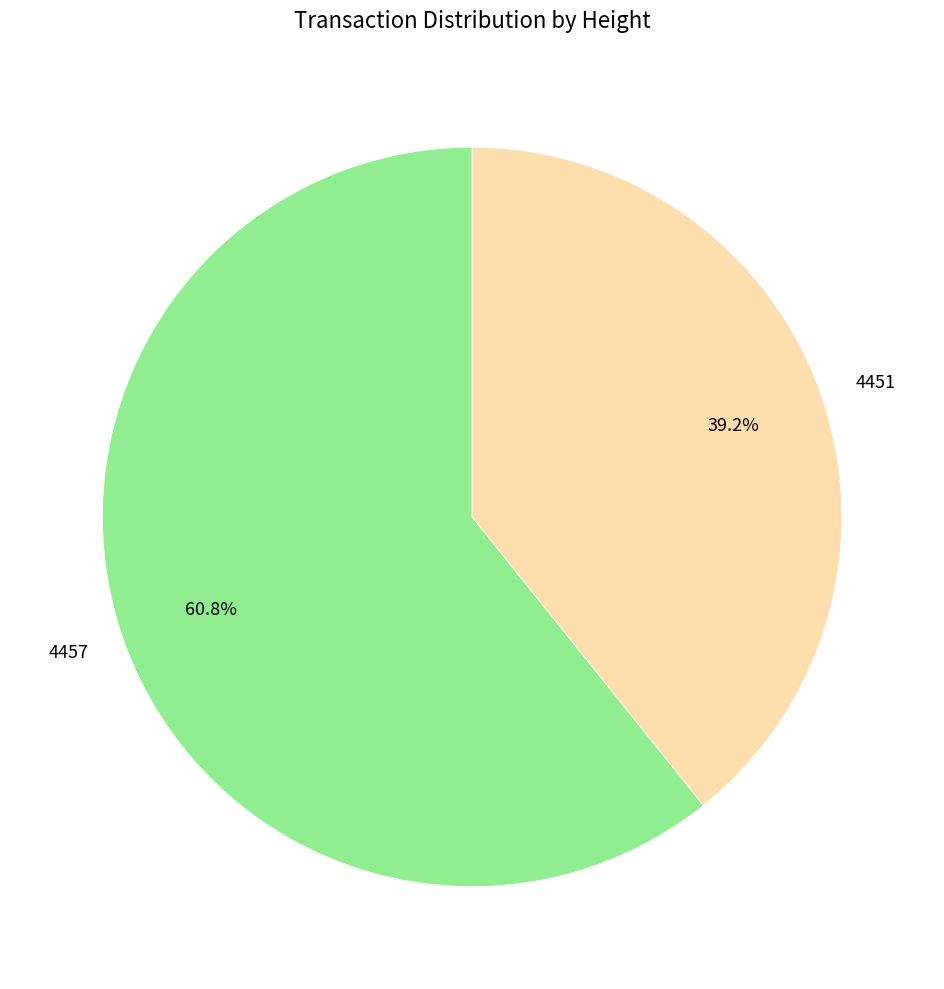

To the nearest percent, what is the difference between the largest and smallest slice percentages?

22%